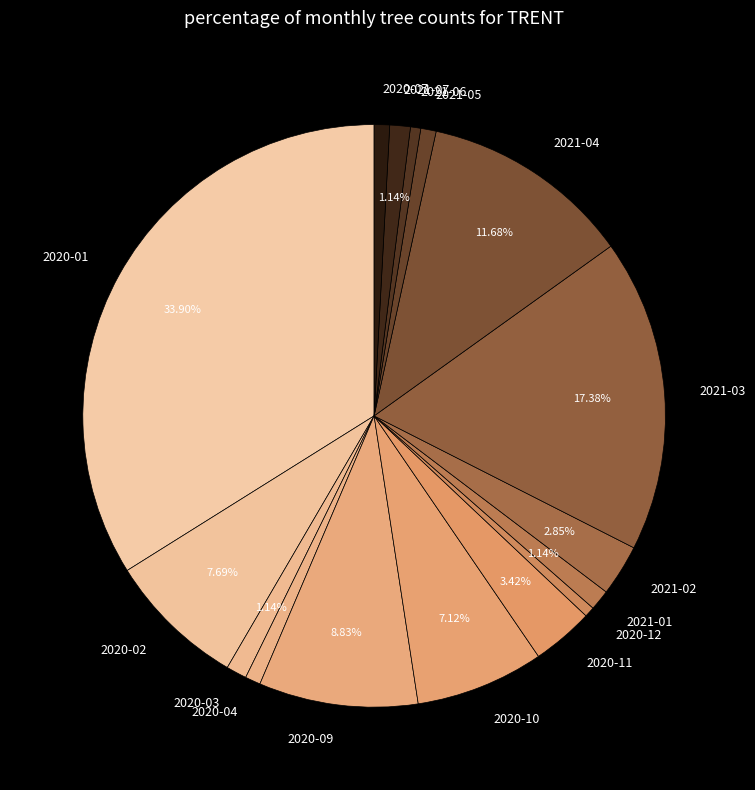

Is the sum of 2021-06 and 2020-11 greater than half?

No